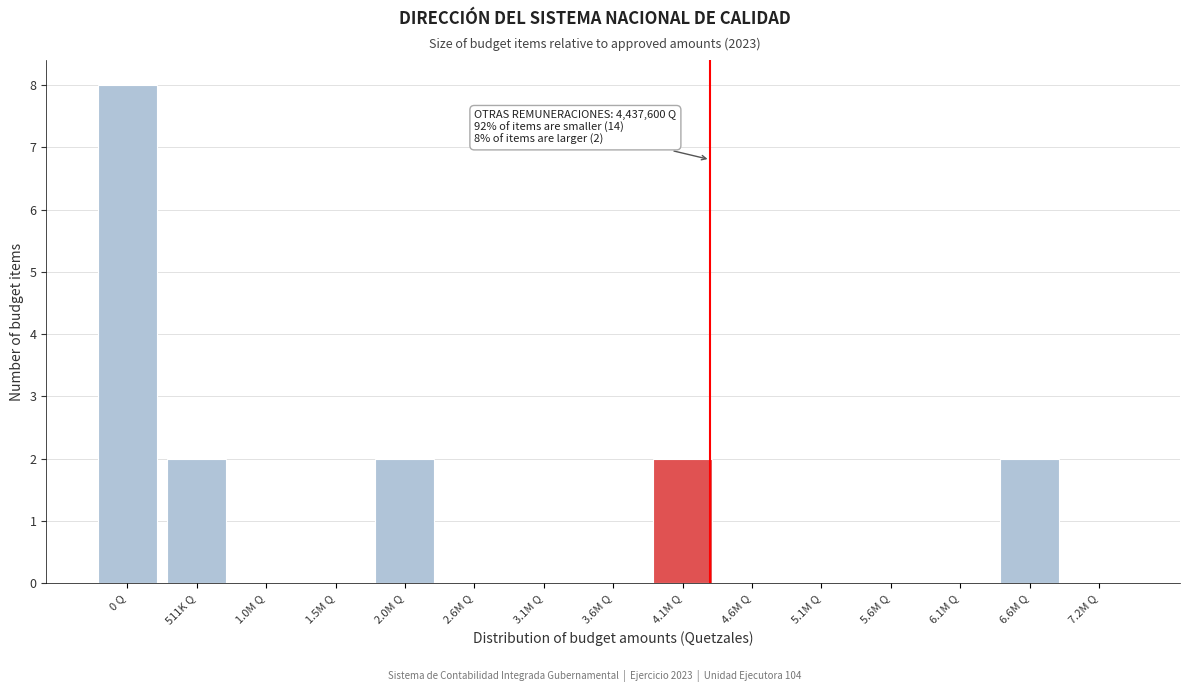

Reading right to left, what are all the values shown in this chart?

7.2M Q=0	6.6M Q=2	6.1M Q=0	5.6M Q=0	5.1M Q=0	4.6M Q=0	4.1M Q=2	3.6M Q=0	3.1M Q=0	2.6M Q=0	2.0M Q=2	1.5M Q=0	1.0M Q=0	511K Q=2	0 Q=8